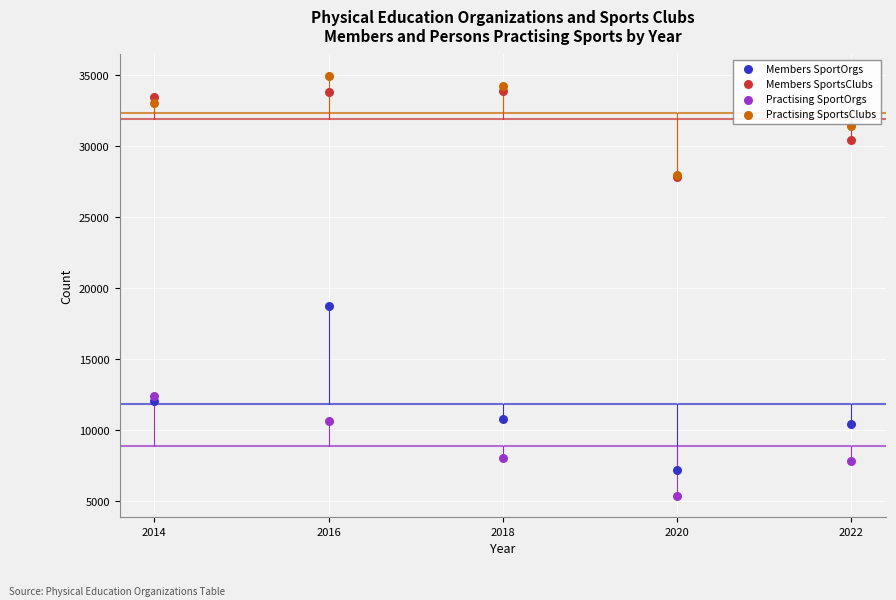

In the Members SportOrgs series, what Y value is closest to 12964?

12004